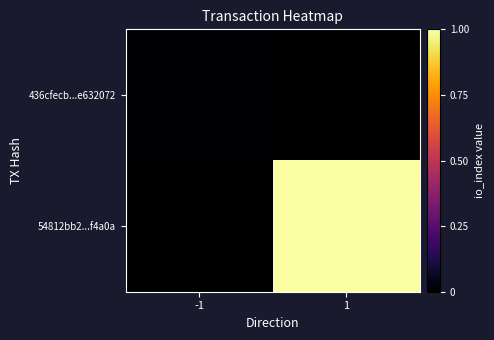

List the series in order of their peak value, lowest first.

436cfecb...e632072, 54812bb2...f4a0a